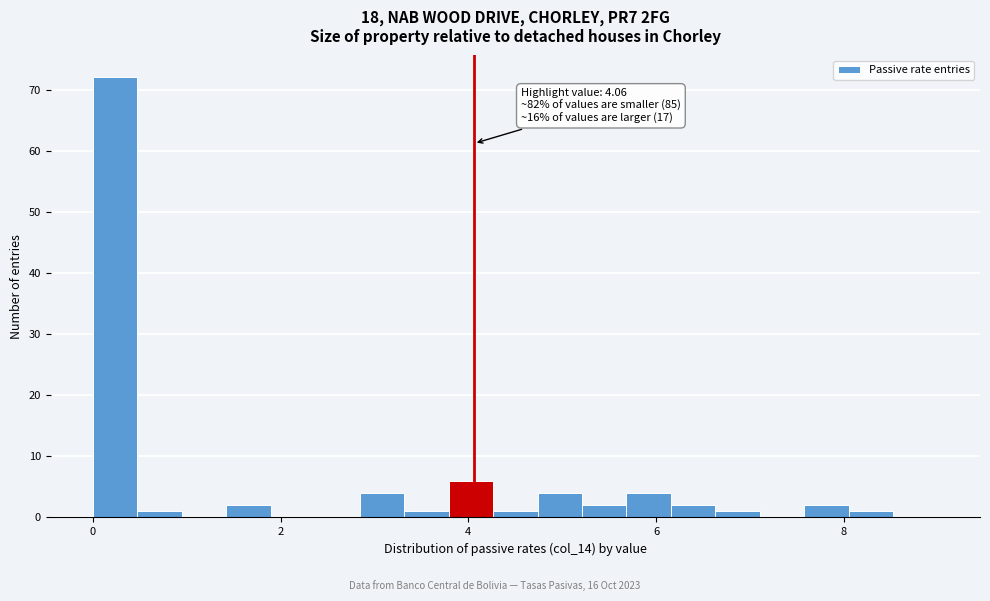

Read against the x-axis, roughly where is the centre of the tallest bar?

0.2